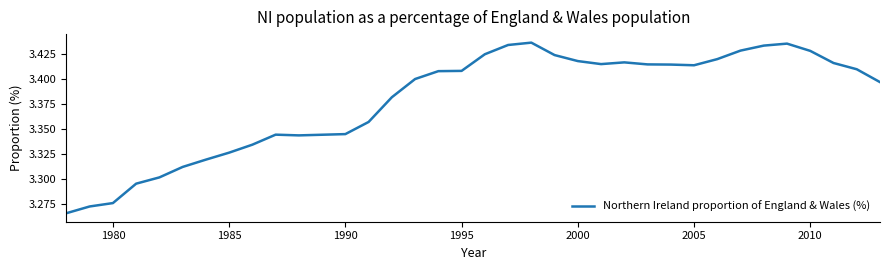

The value at 1985 is 5.7. True or false?

False